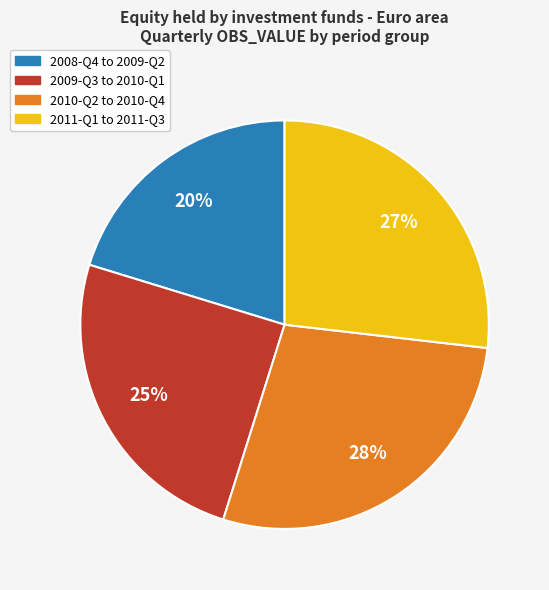

What is the smallest slice in the pie chart?

2008-Q4 to 2009-Q2